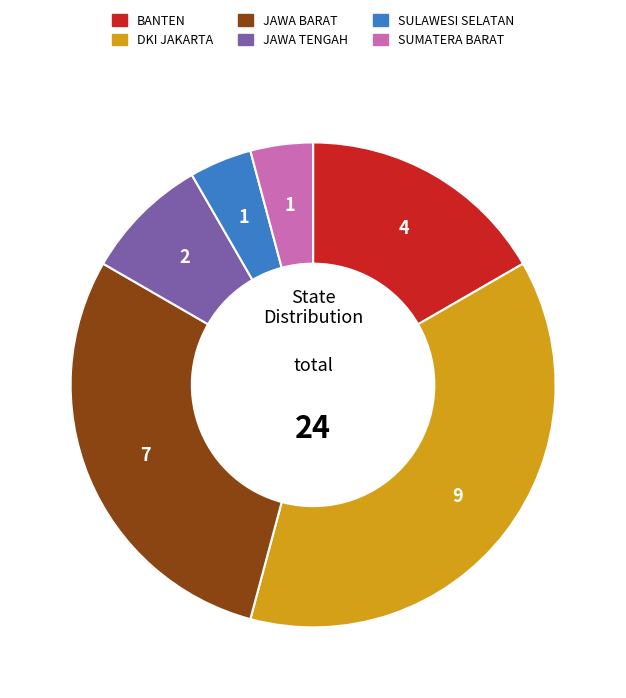

Count the number of slices in the pie.

6